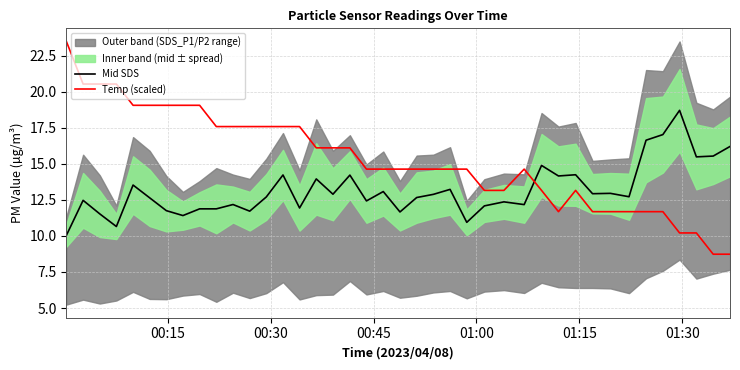

What is the highest value of the Mid SDS series?

18.7